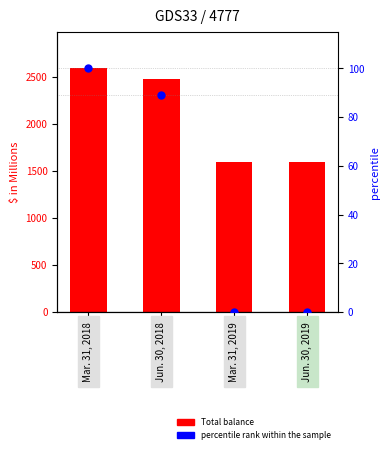

Which series contains the lowest Y value?

percentile rank within the sample